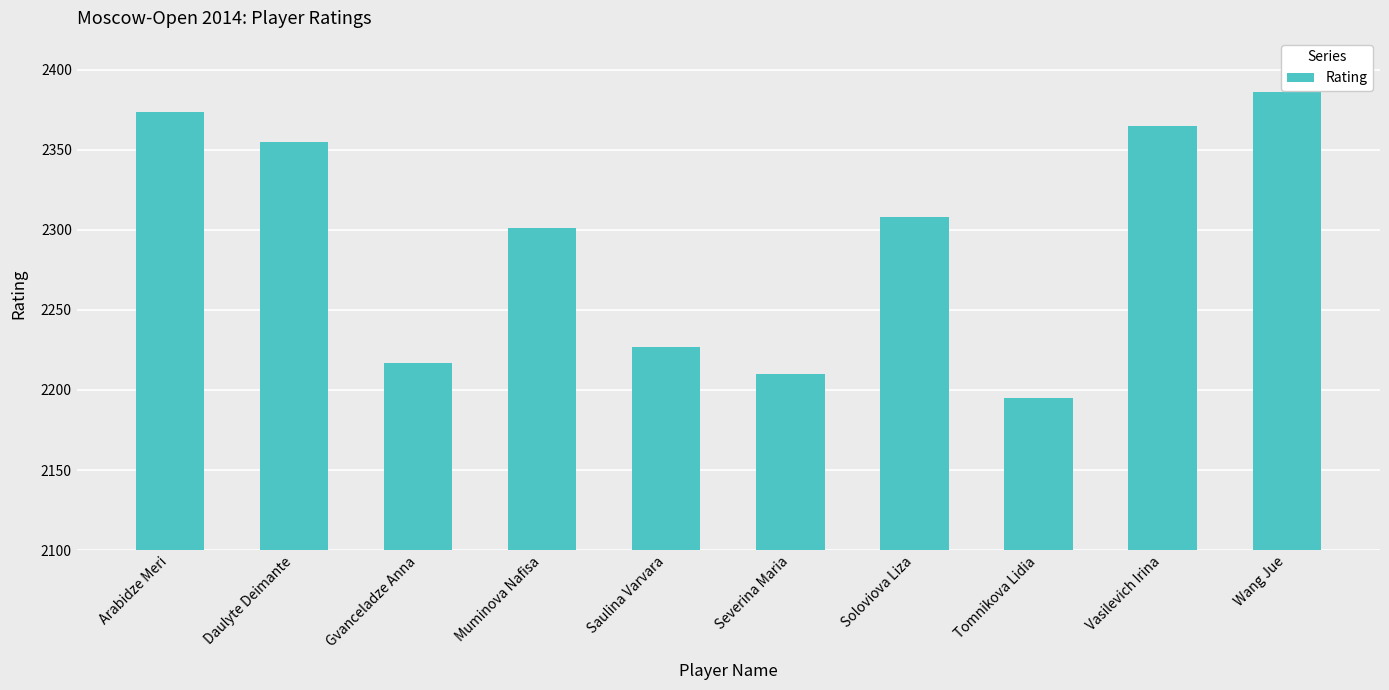

What is the ratio of the value at Tomnikova Lidia to the value at Gvanceladze Anna?

1.0